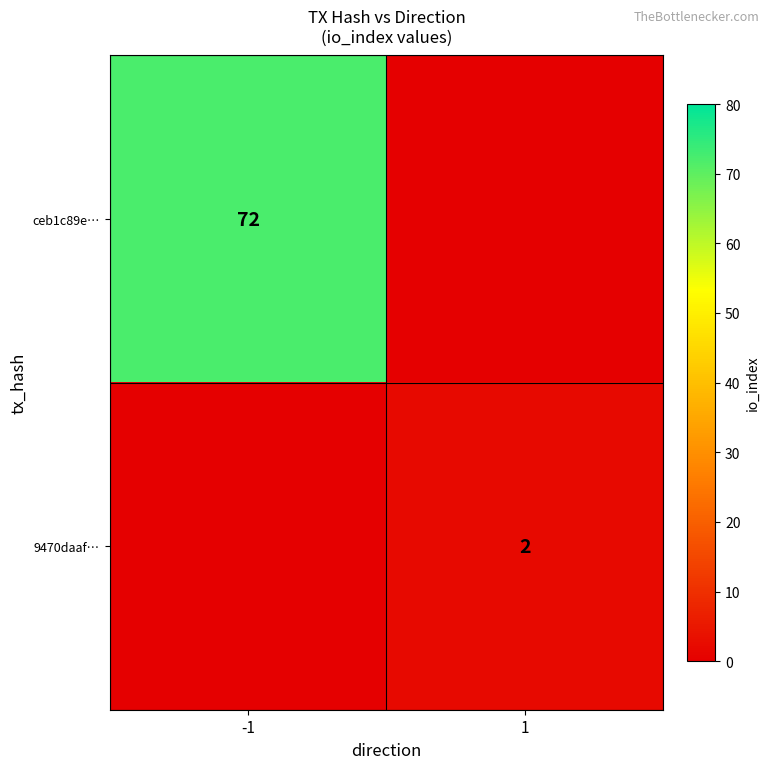

The 9470daaf… series shows 3 at 1. True or false?

False